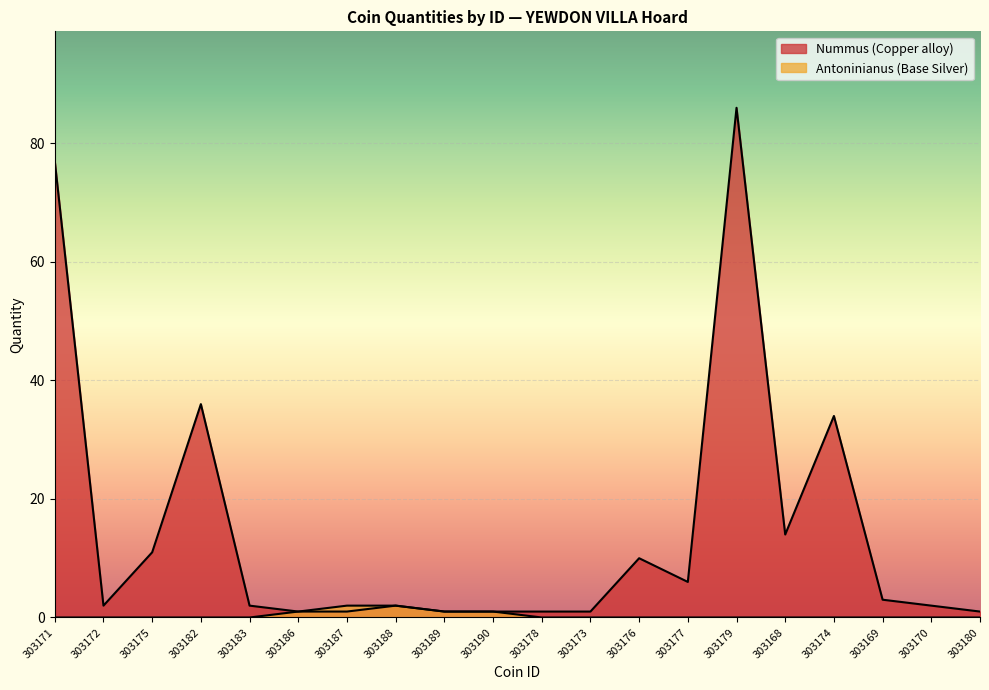

What is the difference between the maximum and second lowest values in the Antoninianus (Base Silver) series?

2